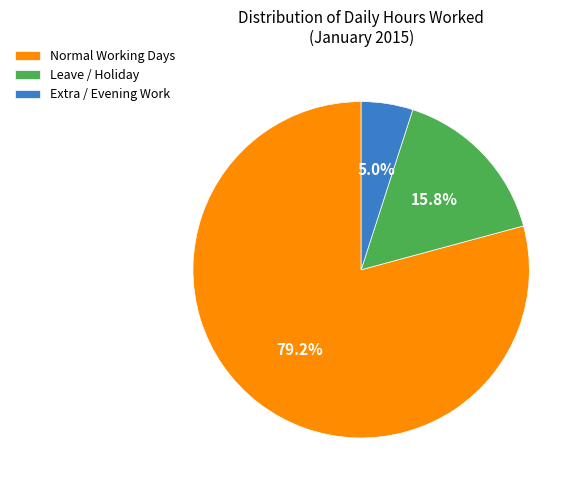

Rank the categories by value from lowest to highest.

Extra / Evening Work, Leave / Holiday, Normal Working Days